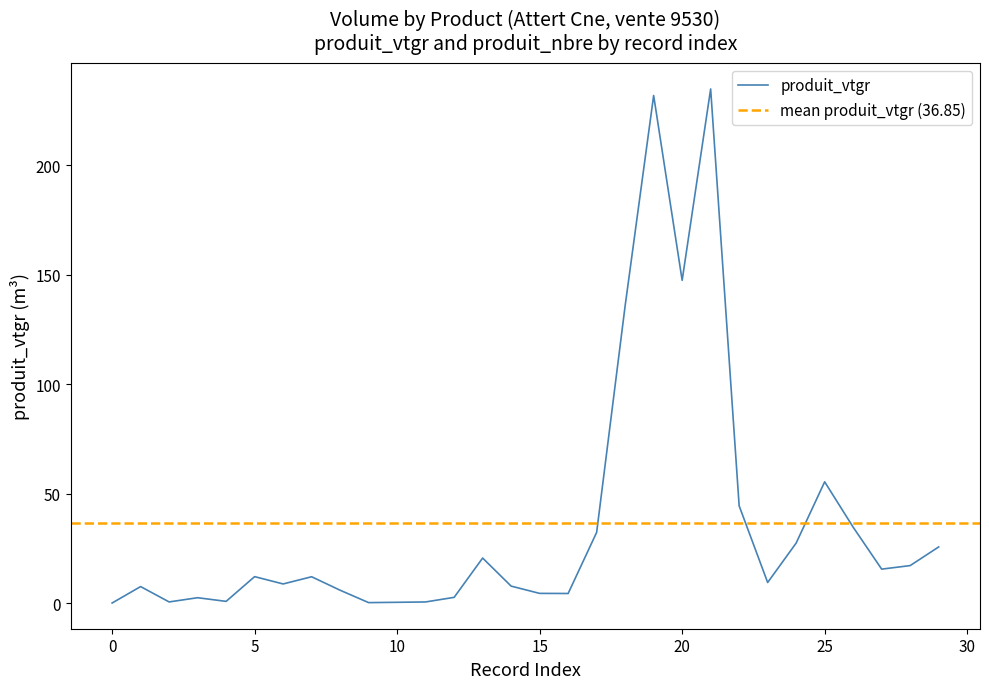

What is the greatest value displayed?

234.9